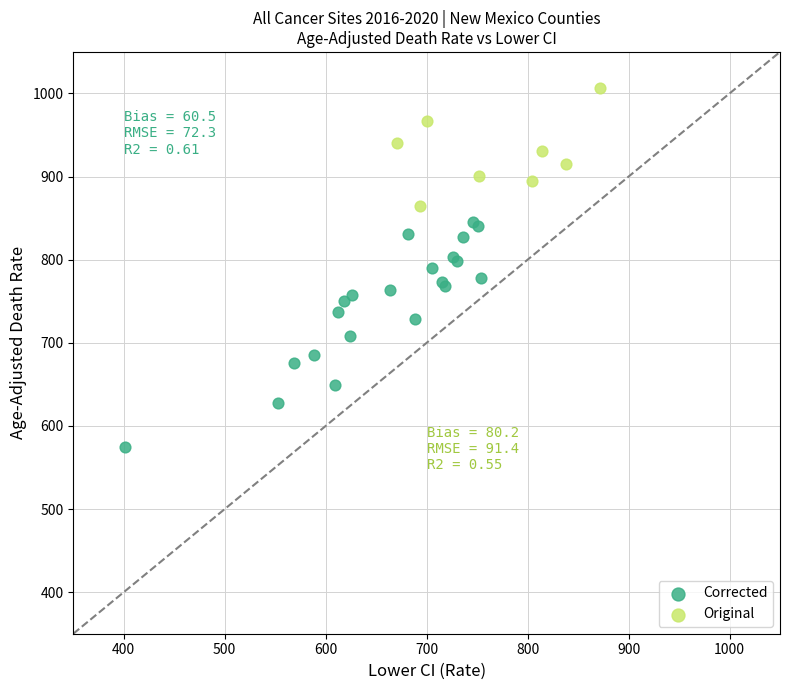

Which series reaches the minimum Y coordinate?

Corrected